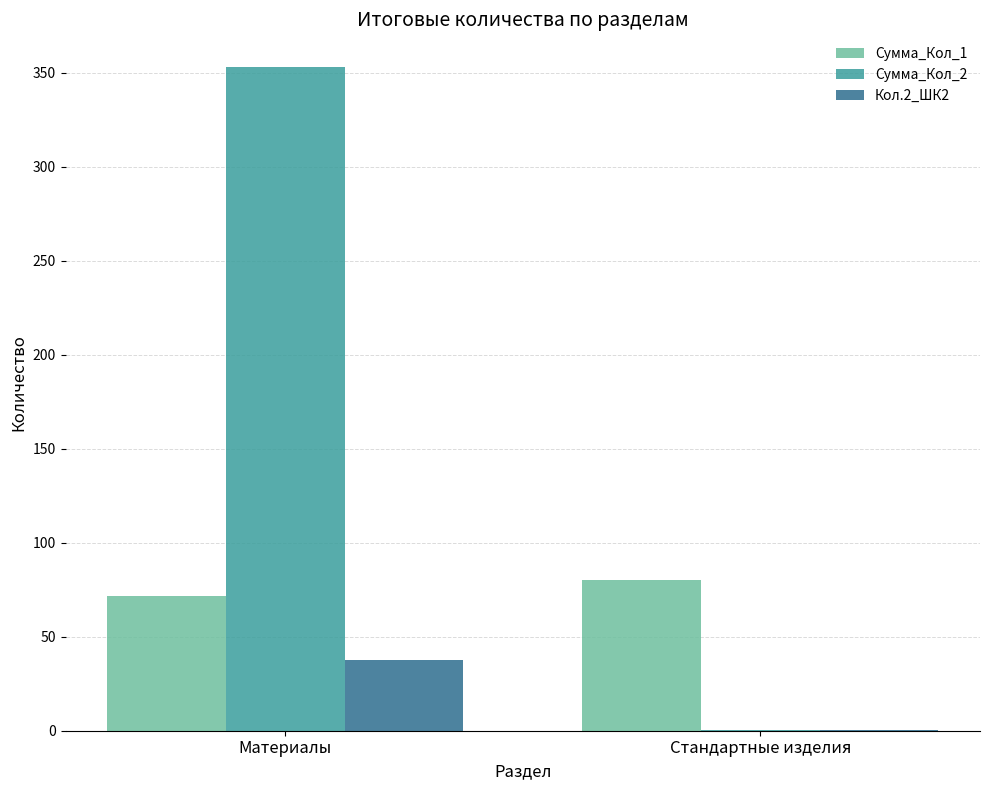

The value of Сумма_Кол_1 at Материалы is 113.0. True or false?

False